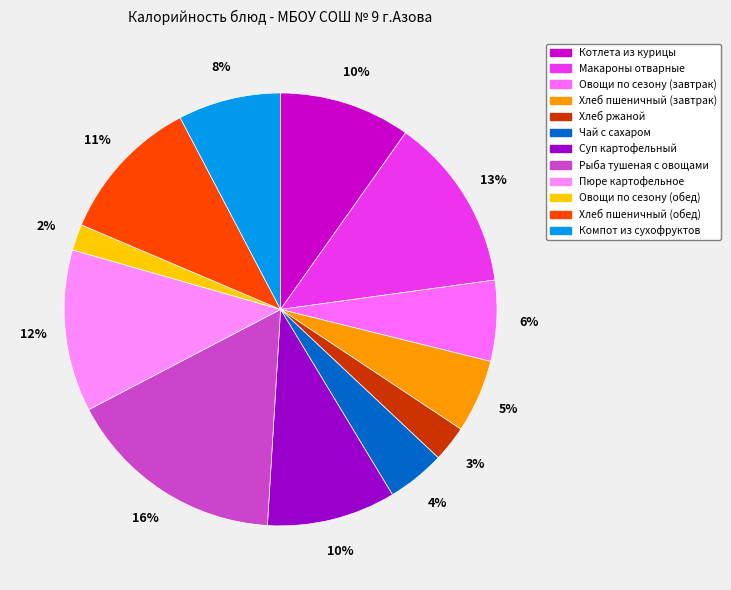

To the nearest percent, what portion does Котлета из курицы represent?

10%